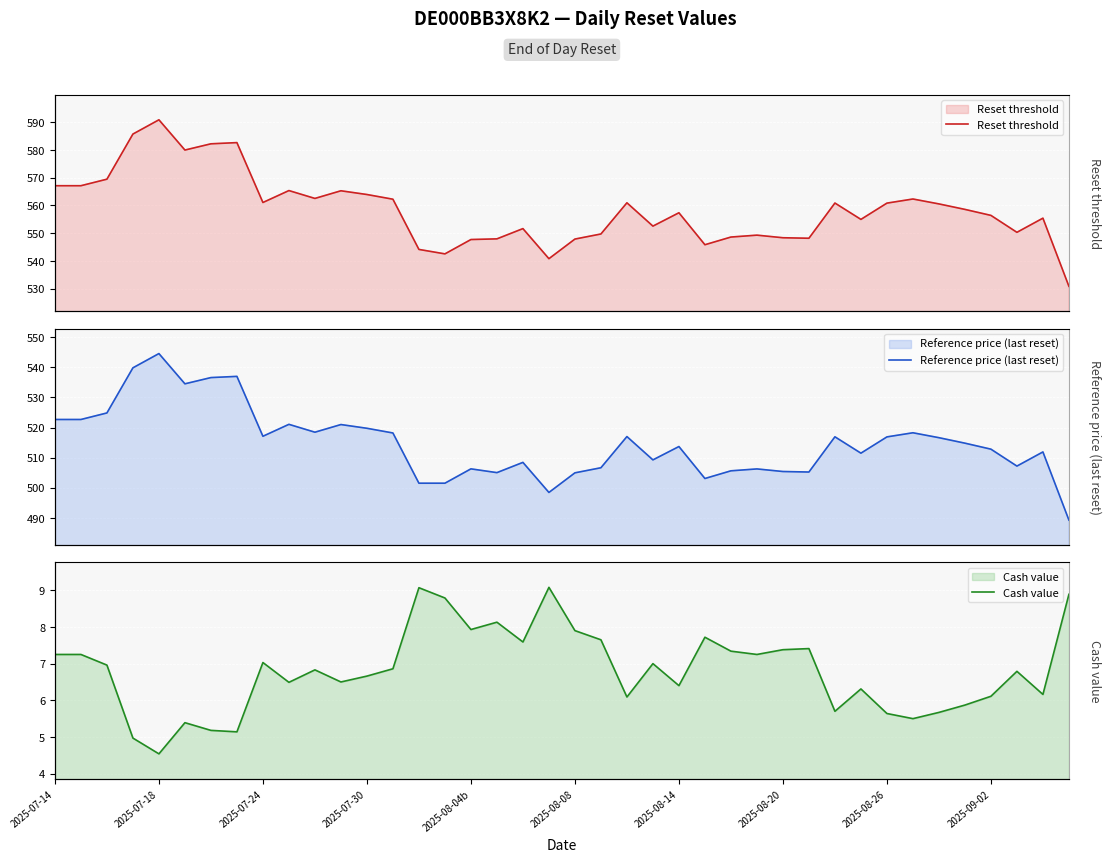

What is the total value across all series at 2025-07-30?

1090.3